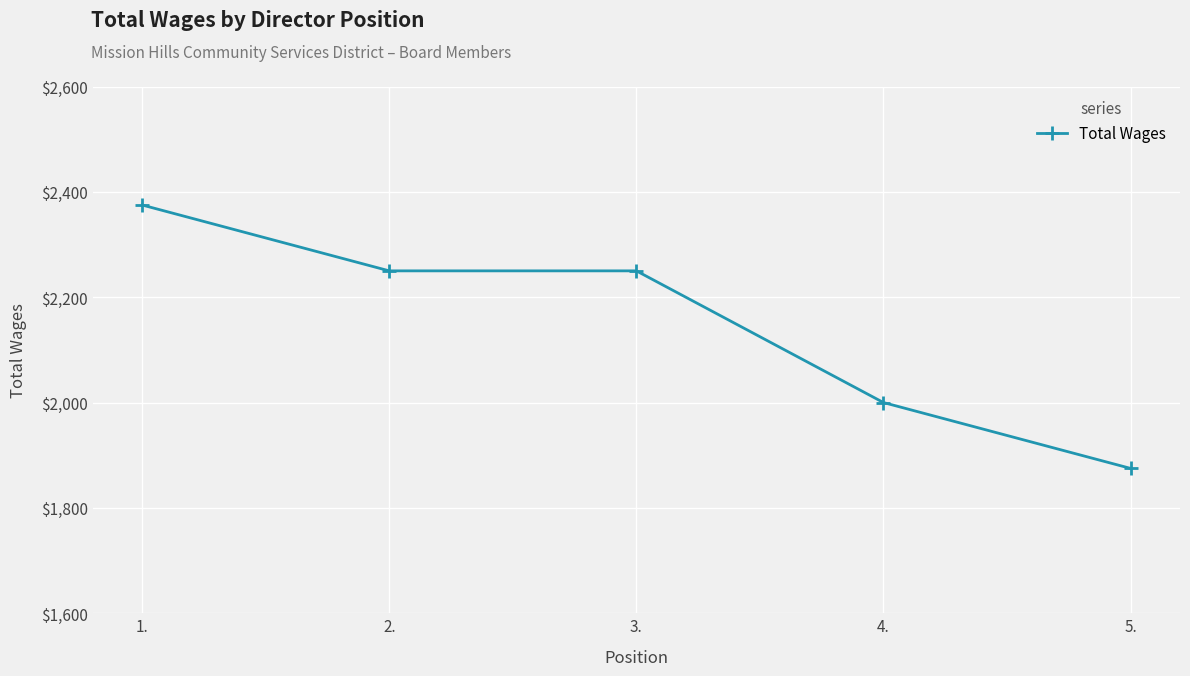

Reading right to left, what are all the values shown in this chart?

1875	2000	2250	2250	2375